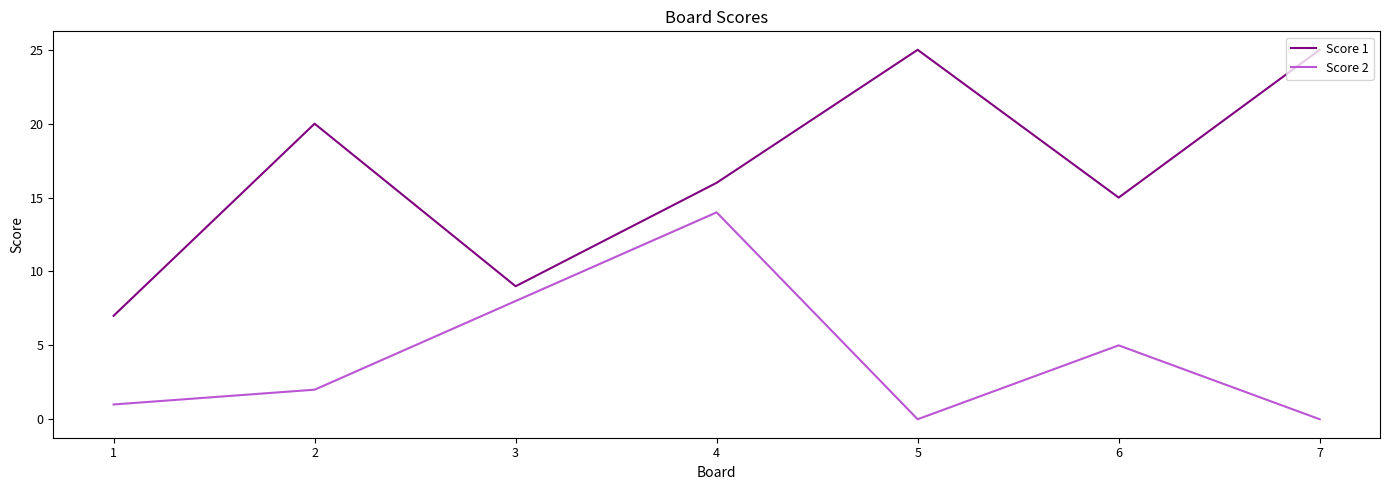

What is the spread (max minus min) of values at 4?

2